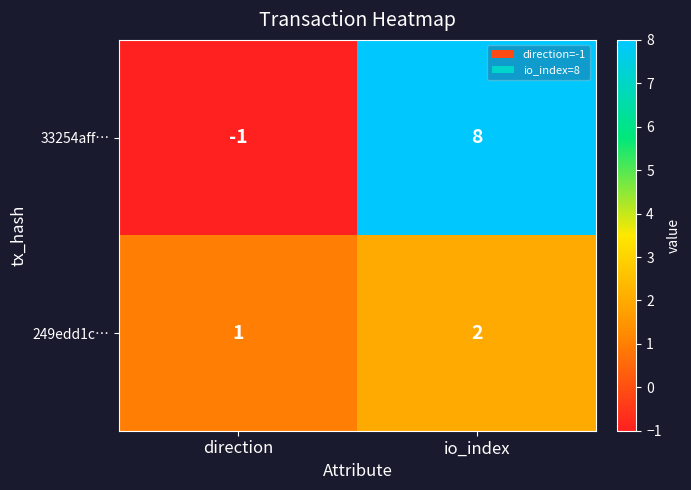

Rank the series at direction from lowest to highest value.

33254aff…, 249edd1c…